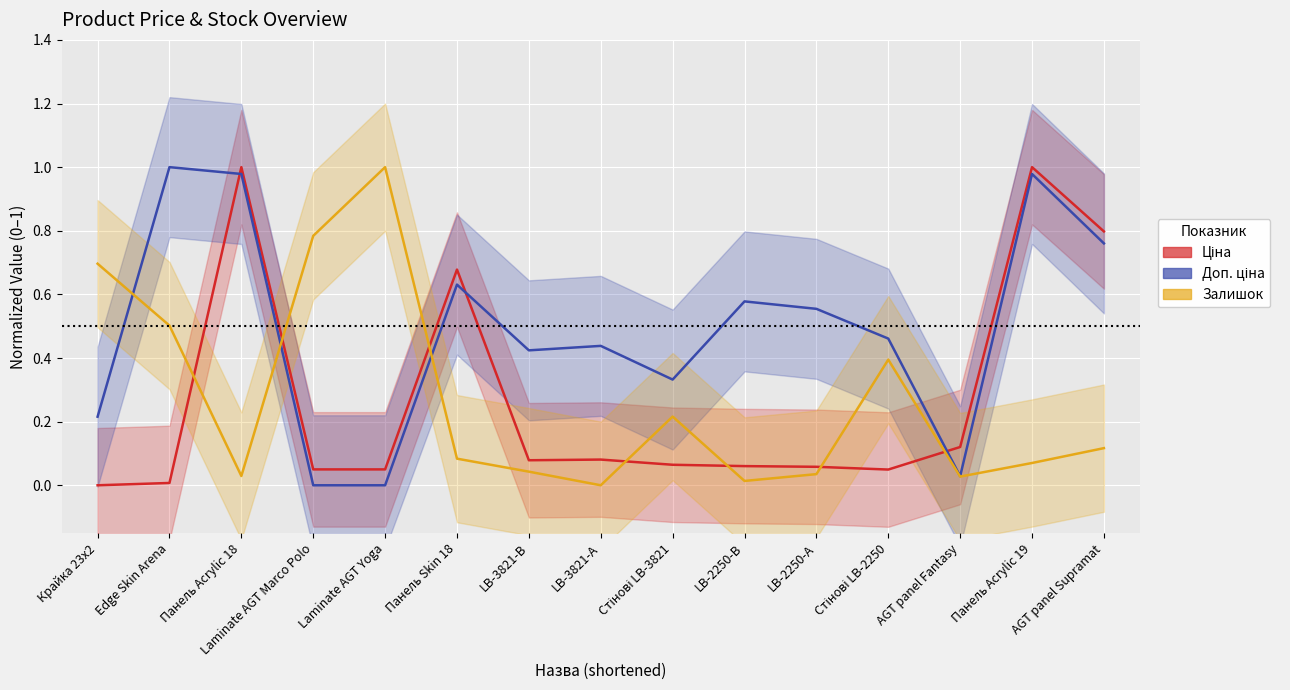

Where is the first local minimum for Доп. ціна?

LB-3821-В